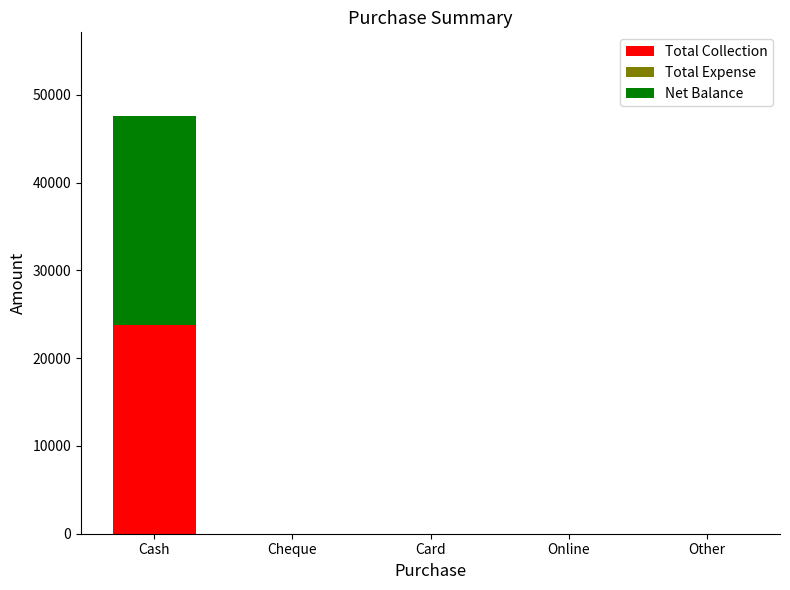

Is it true that Total Collection equals 33710 at Cash?

False